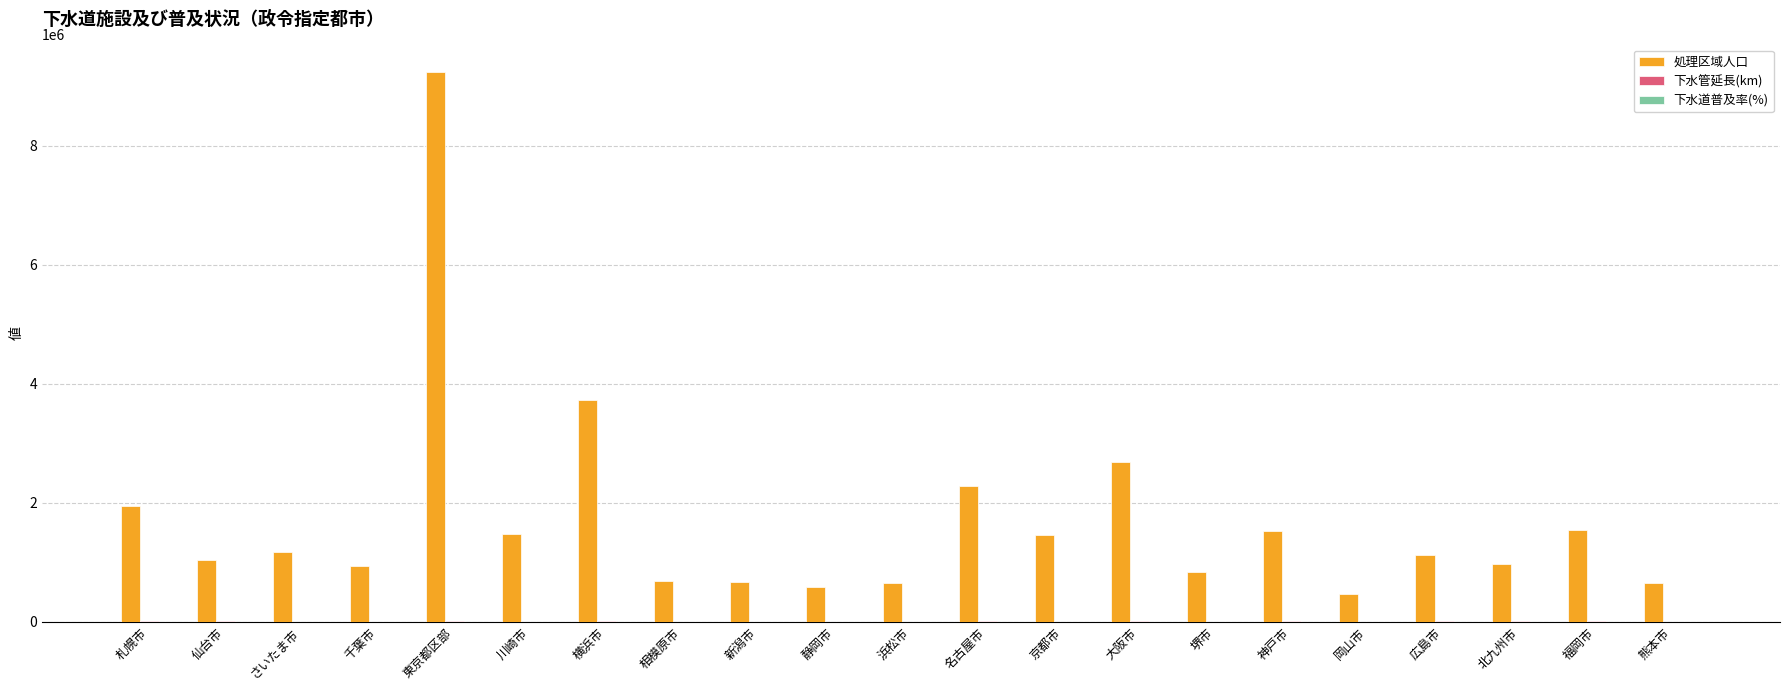

Are the bars grouped side by side (vs. stacked)?

Yes